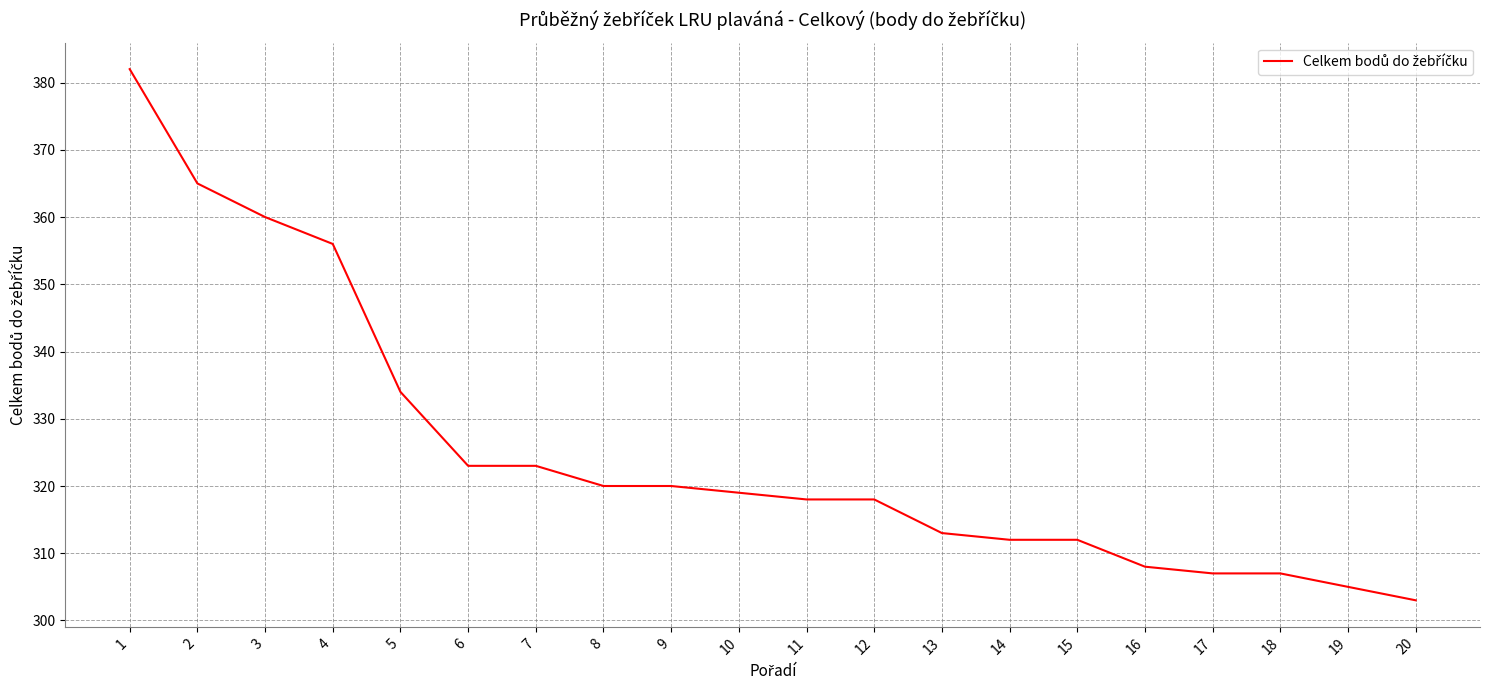

What is the difference between the maximum and minimum values?

79